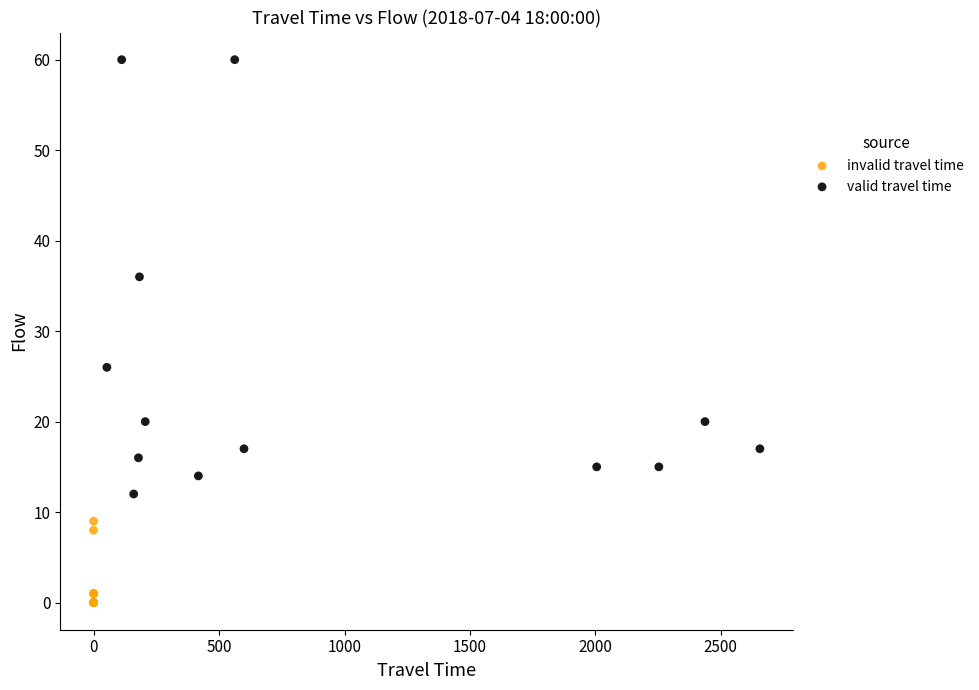

Which series reaches the minimum Y coordinate?

invalid travel time